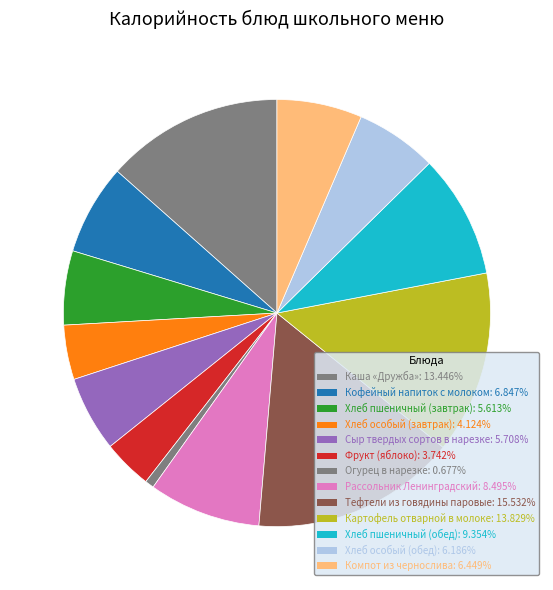

Which has a higher value, Хлеб пшеничный (обед) or Рассольник Ленинградский?

Хлеб пшеничный (обед)